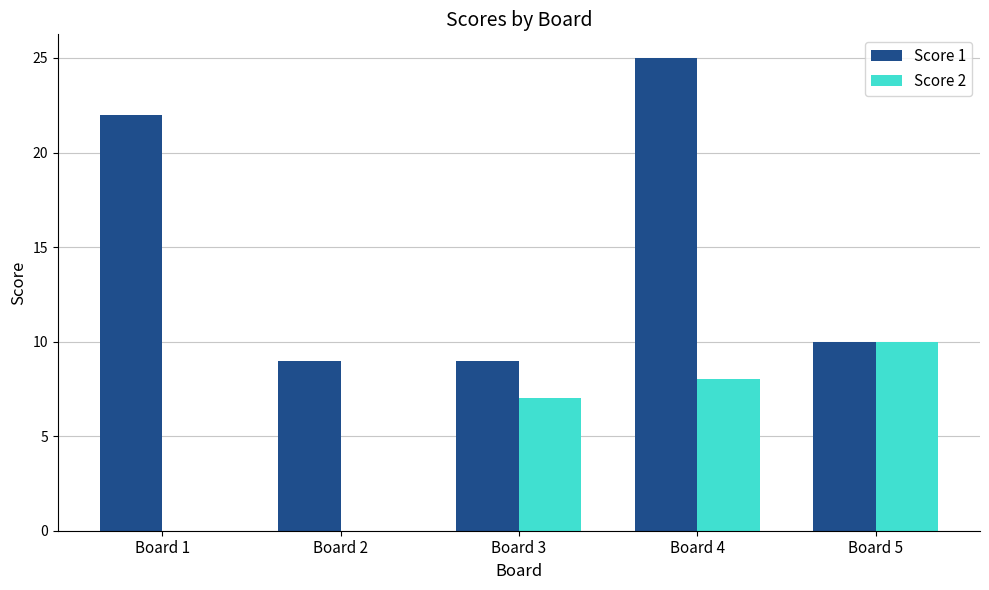

At which category is the sum across all series the highest?

Board 4